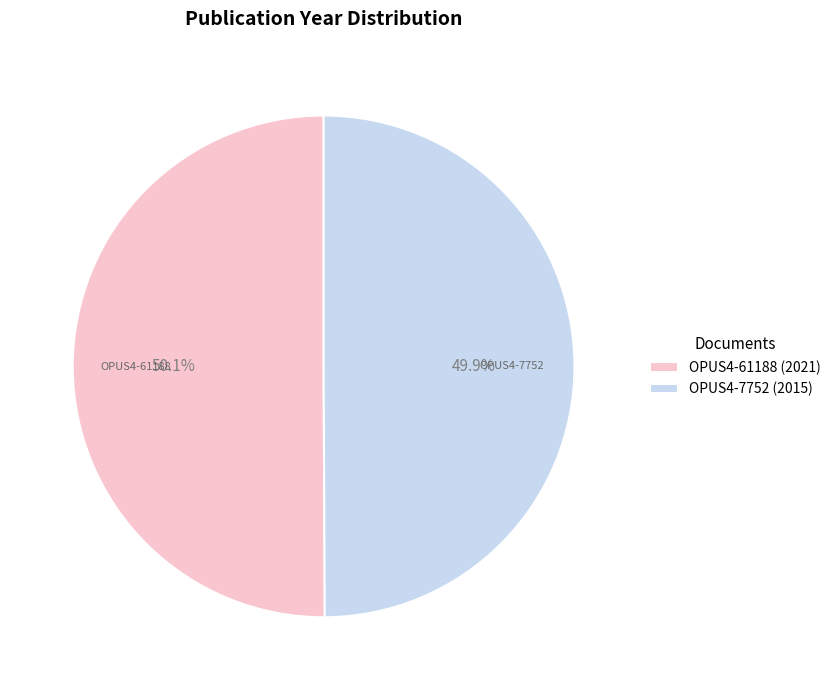

To the nearest percent, what percentage of the pie is OPUS4-61188 (2021)?

50%